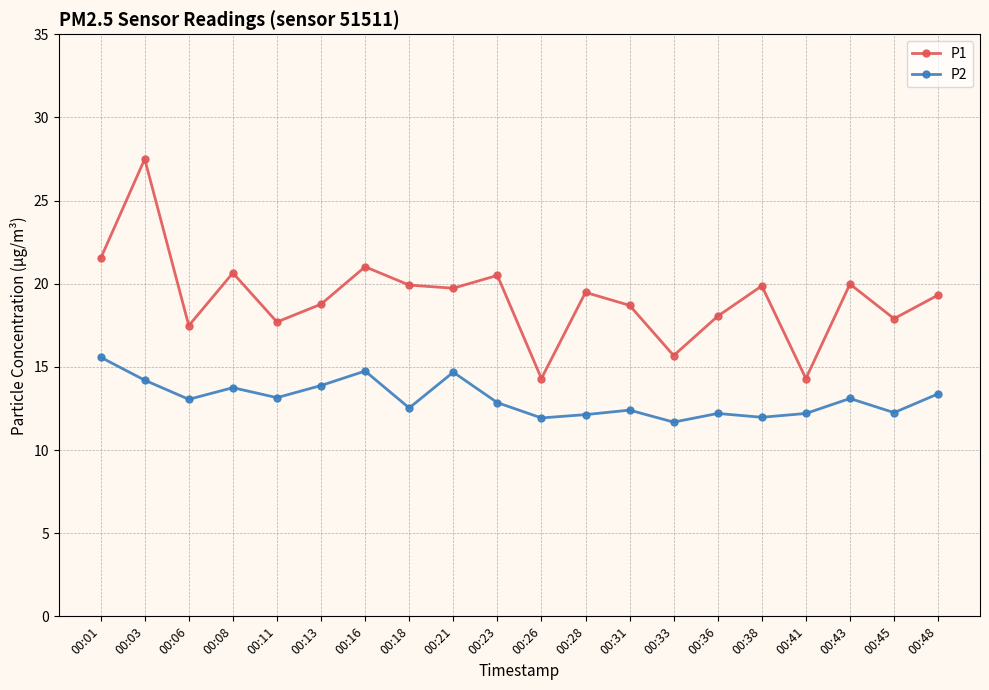

What is the difference between the highest and lowest values at 00:13?

4.9